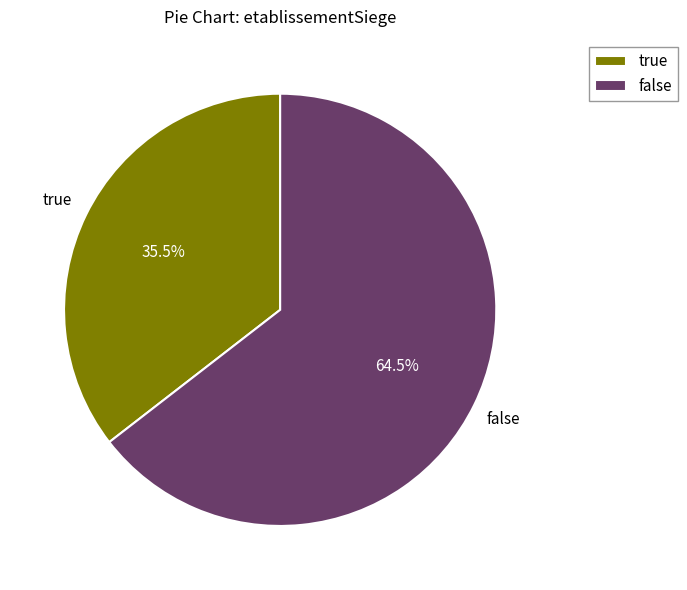

What portion of the pie excludes false?

35.5%